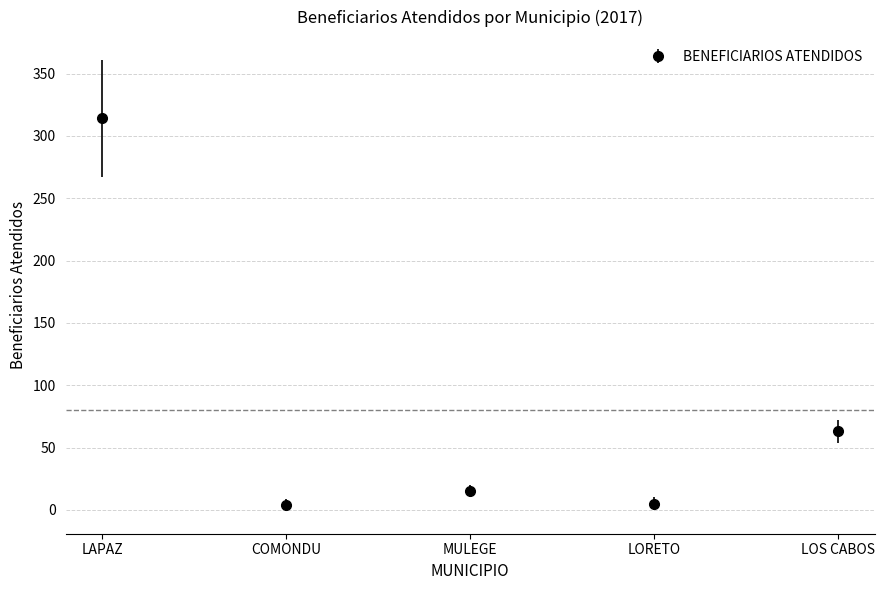

Which label corresponds to the largest value in the chart?

LAPAZ